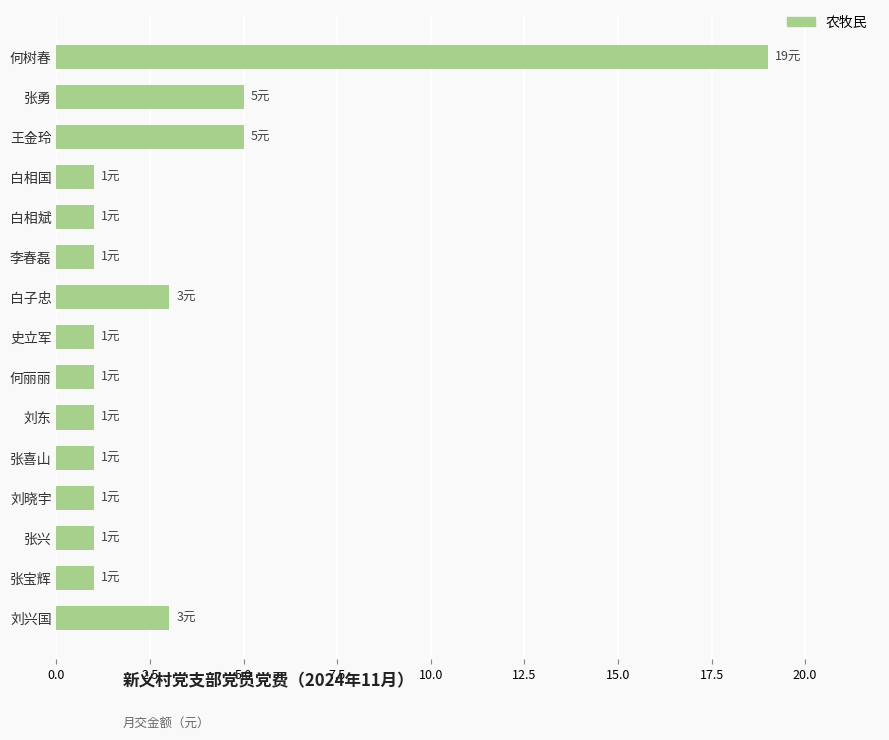

The value at 李春磊 is 2. True or false?

False